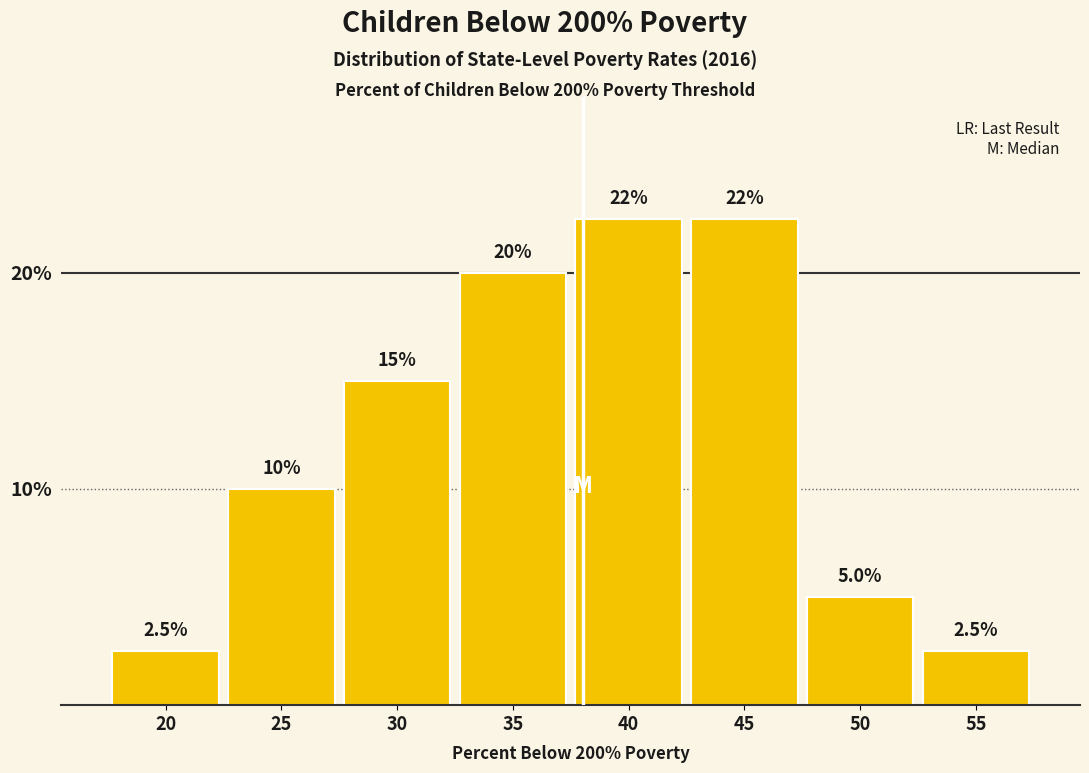

Reading left to right, list all the values displayed in this chart.

2.5	10.0	15.0	20.0	22.5	22.5	5.0	2.5